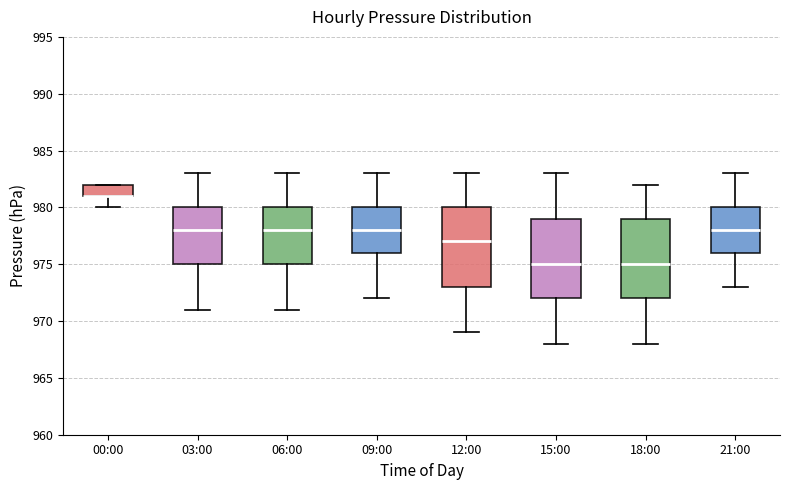

Reading left to right, transcribe this box plot: for each box, give where its median line is, the range the box spans, and where its two whiskers end, as read against the y-axis. The values are not printed on the chart, so give them approximately, as read against the axis.

00:00: median 981 (drawn on the box's lower edge), box 981 to 982, whiskers 980 to 982
03:00: median 978, box 975 to 980, whiskers 971 to 983
06:00: median 978, box 975 to 980, whiskers 971 to 983
09:00: median 978, box 976 to 980, whiskers 972 to 983
12:00: median 977, box 973 to 980, whiskers 969 to 983
15:00: median 975, box 972 to 979, whiskers 968 to 983
18:00: median 975, box 972 to 979, whiskers 968 to 982
21:00: median 978, box 976 to 980, whiskers 973 to 983